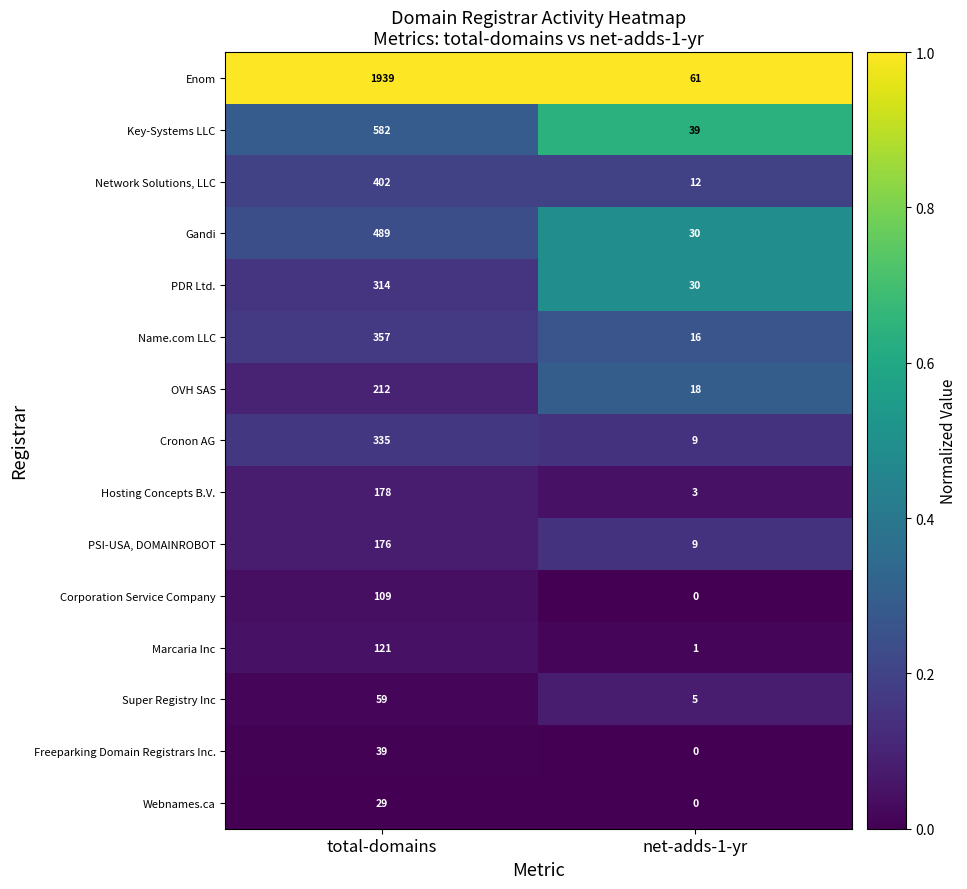

At how many categories does at least one series exceed 0?

2